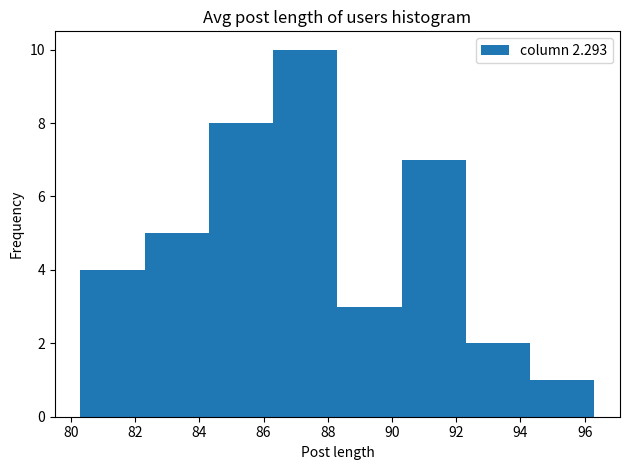

Over which range of the x-axis is the bar tallest?

86.3 to 88.3